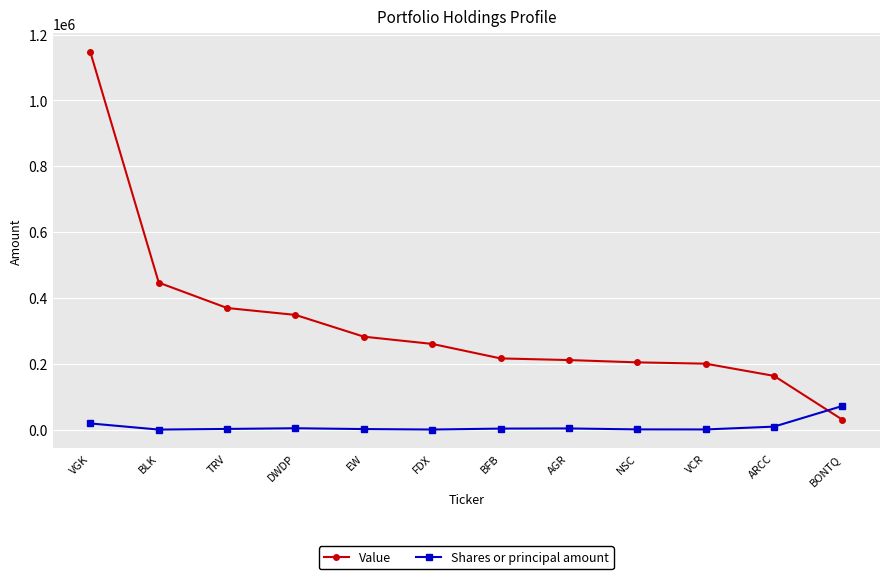

What is the highest value of the Shares or principal amount series?

72628